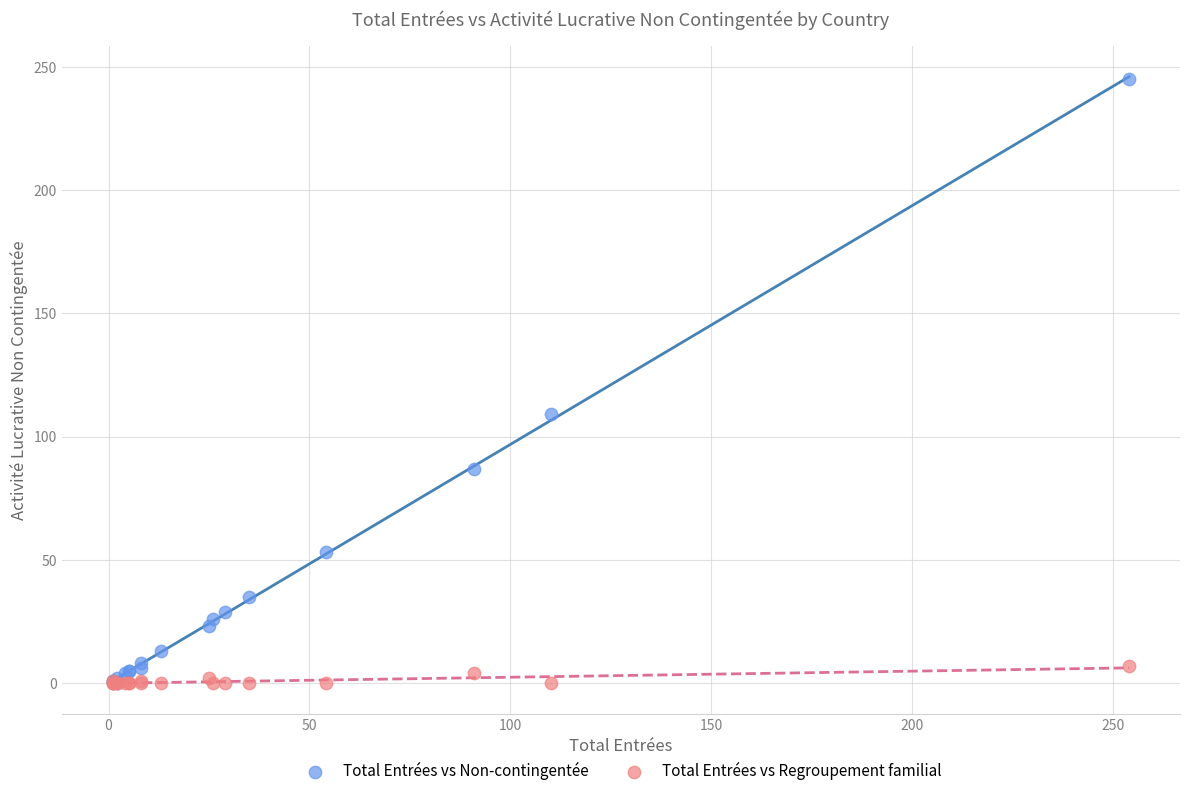

What are all the series names shown in the legend?

Total Entrées vs Non-contingentée, Total Entrées vs Regroupement familial